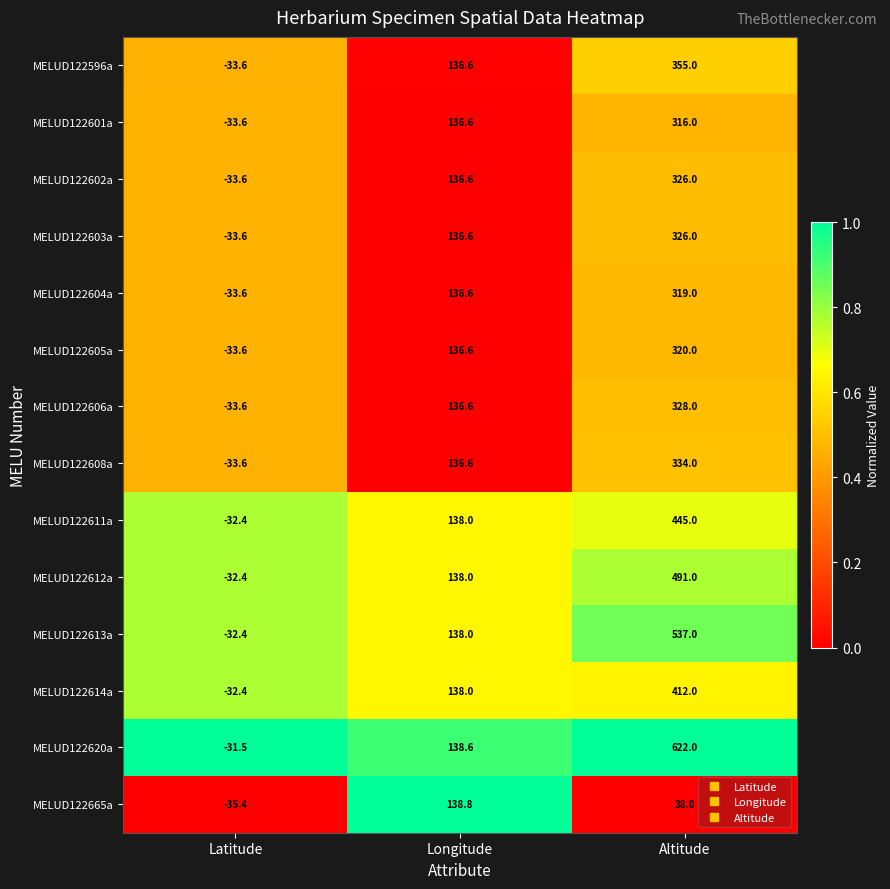

Which label corresponds to the largest value in the chart?

Altitude